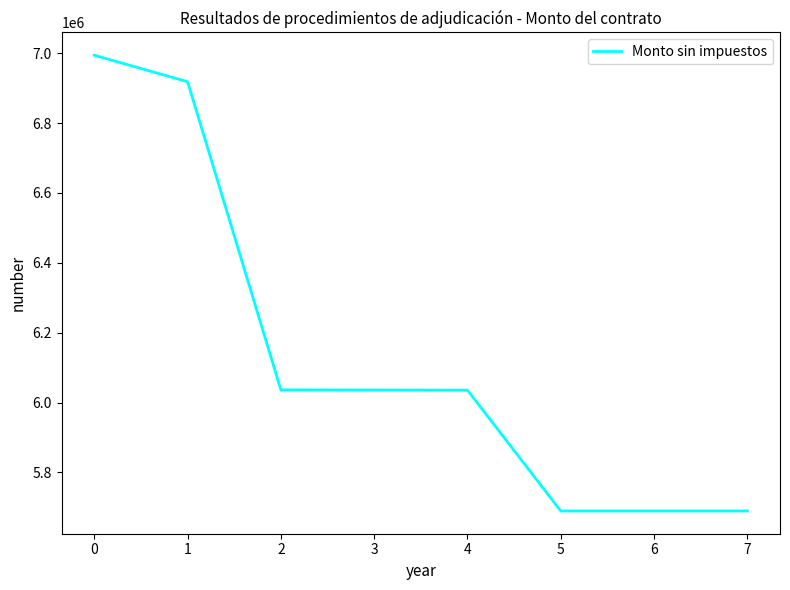

What is the difference between the values at 6 and 1?

1228280